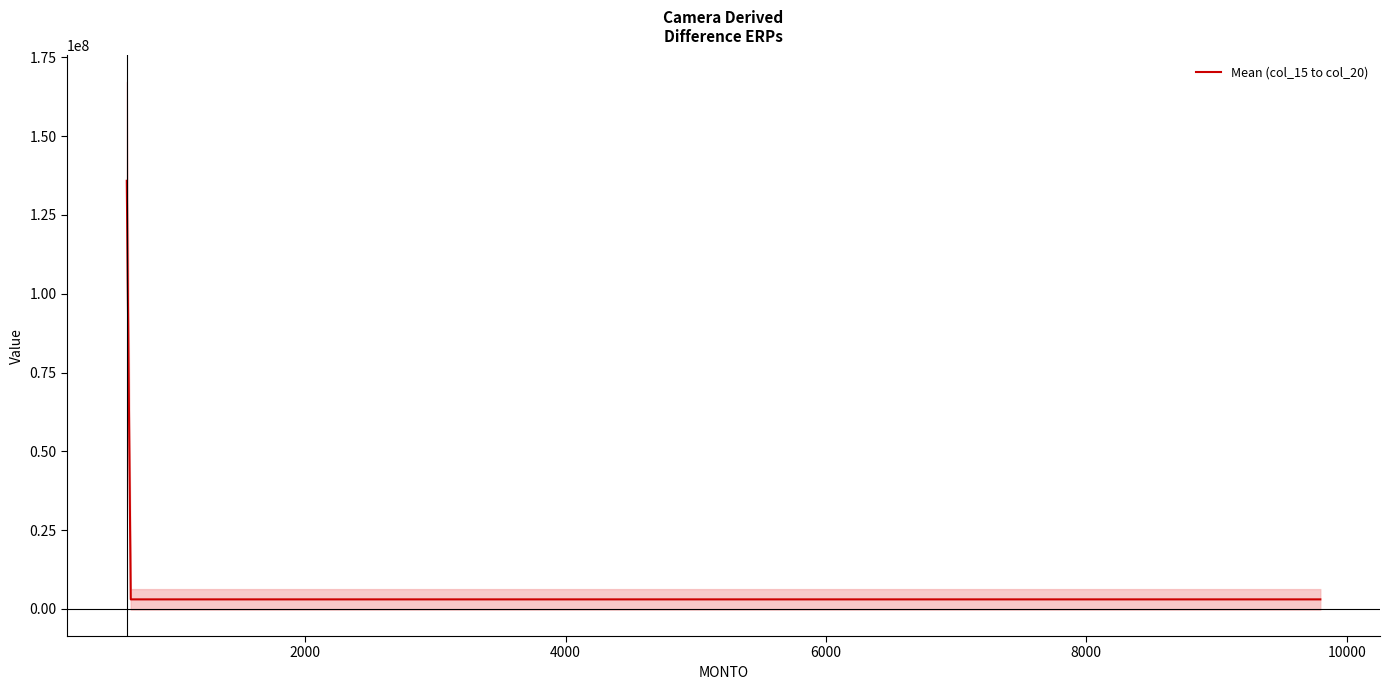

List the labels in order of col_18 value, smallest first.

630.79, 9796.63